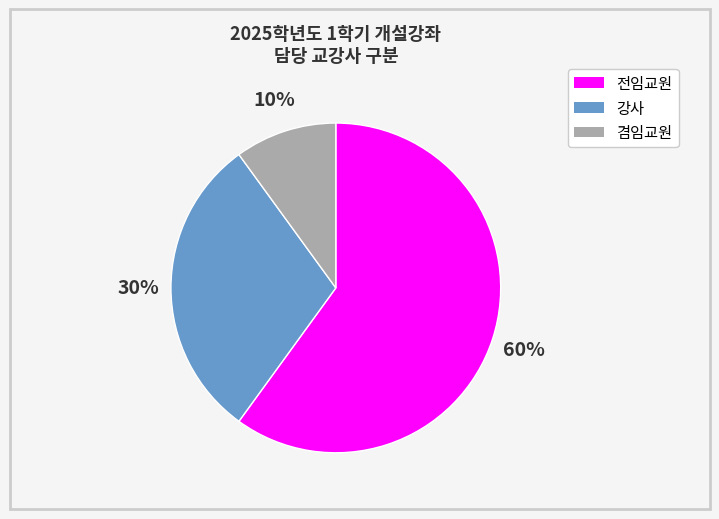

Do 강사 and 겸임교원 together represent more than half of the pie?

No